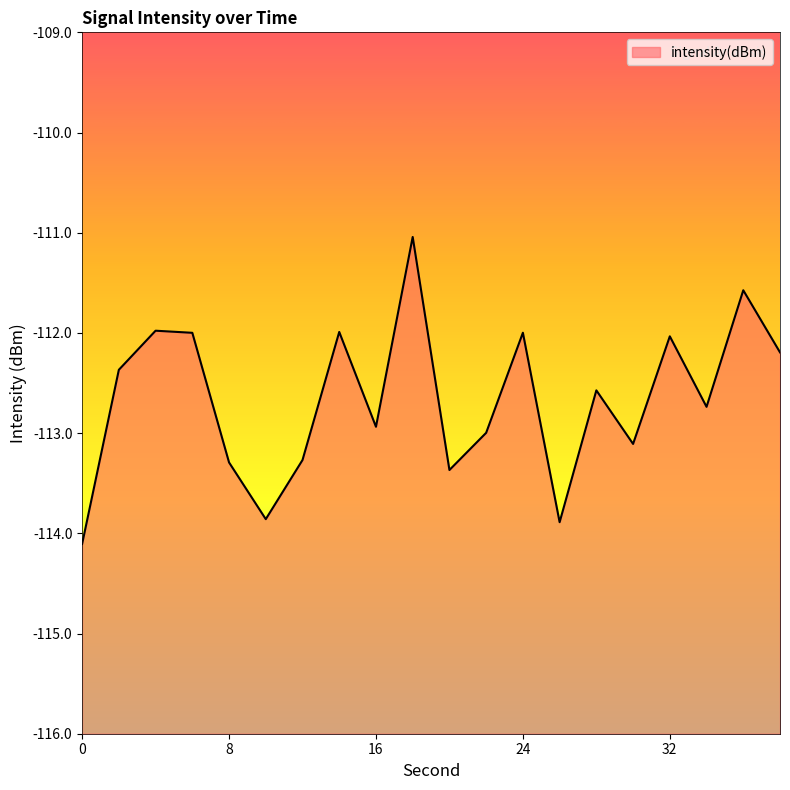

What is the value of the 8th point from the left?

-112.0